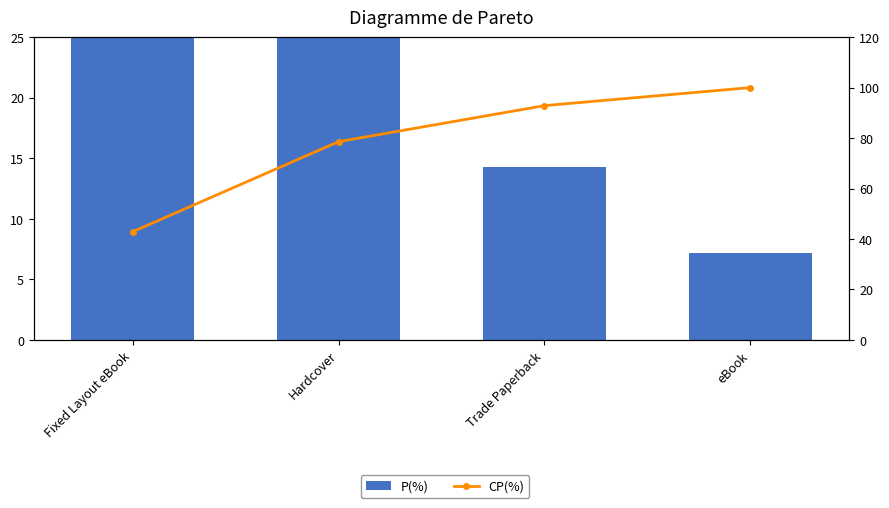

What are all the series names shown in the legend?

P(%), CP(%)